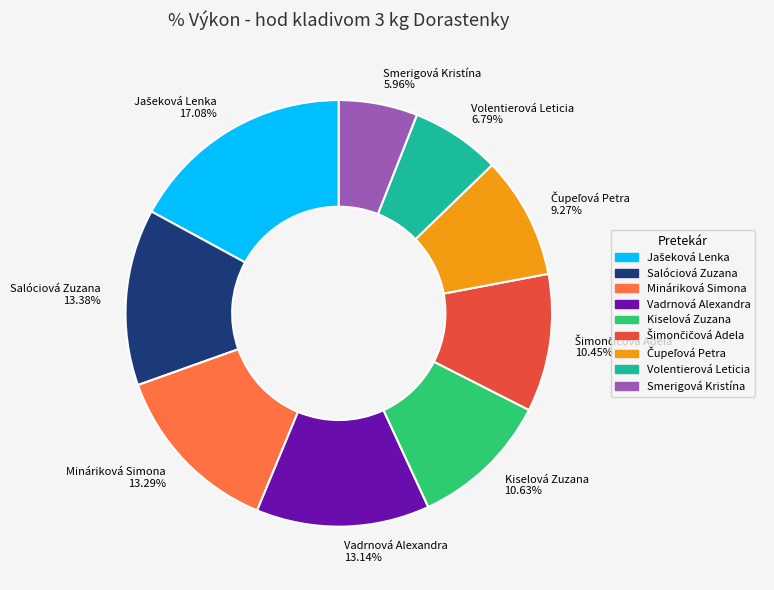

Between Volentierová Leticia 6.79% and Salóciová Zuzana 13.38%, which is larger?

Salóciová Zuzana 13.38%